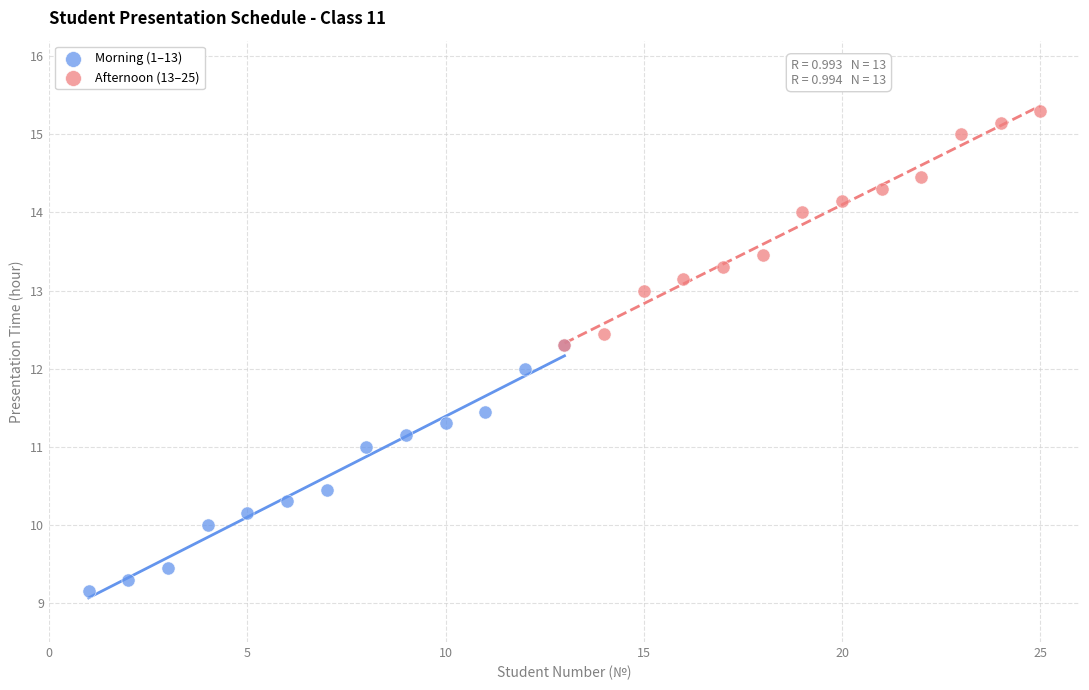

Which series contains the highest Y value?

Afternoon (13–25)